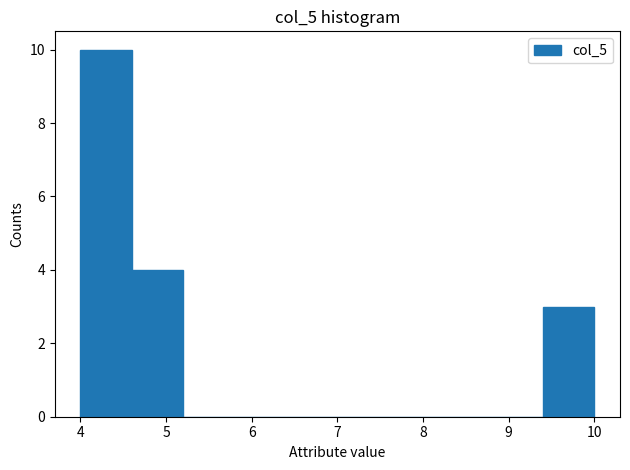

Which range on the x-axis has the tallest bar?

4.0 to 4.6